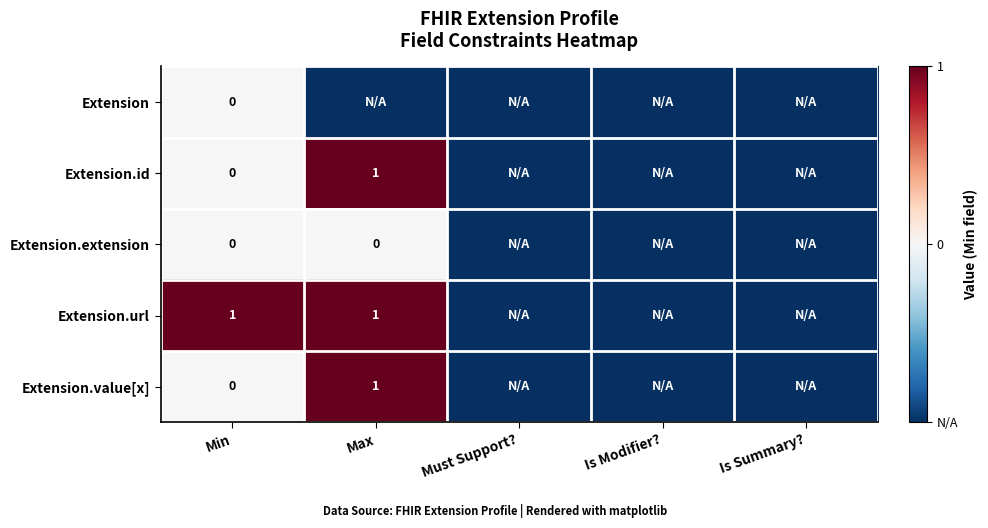

Which series has the widest spread of values?

Extension.id